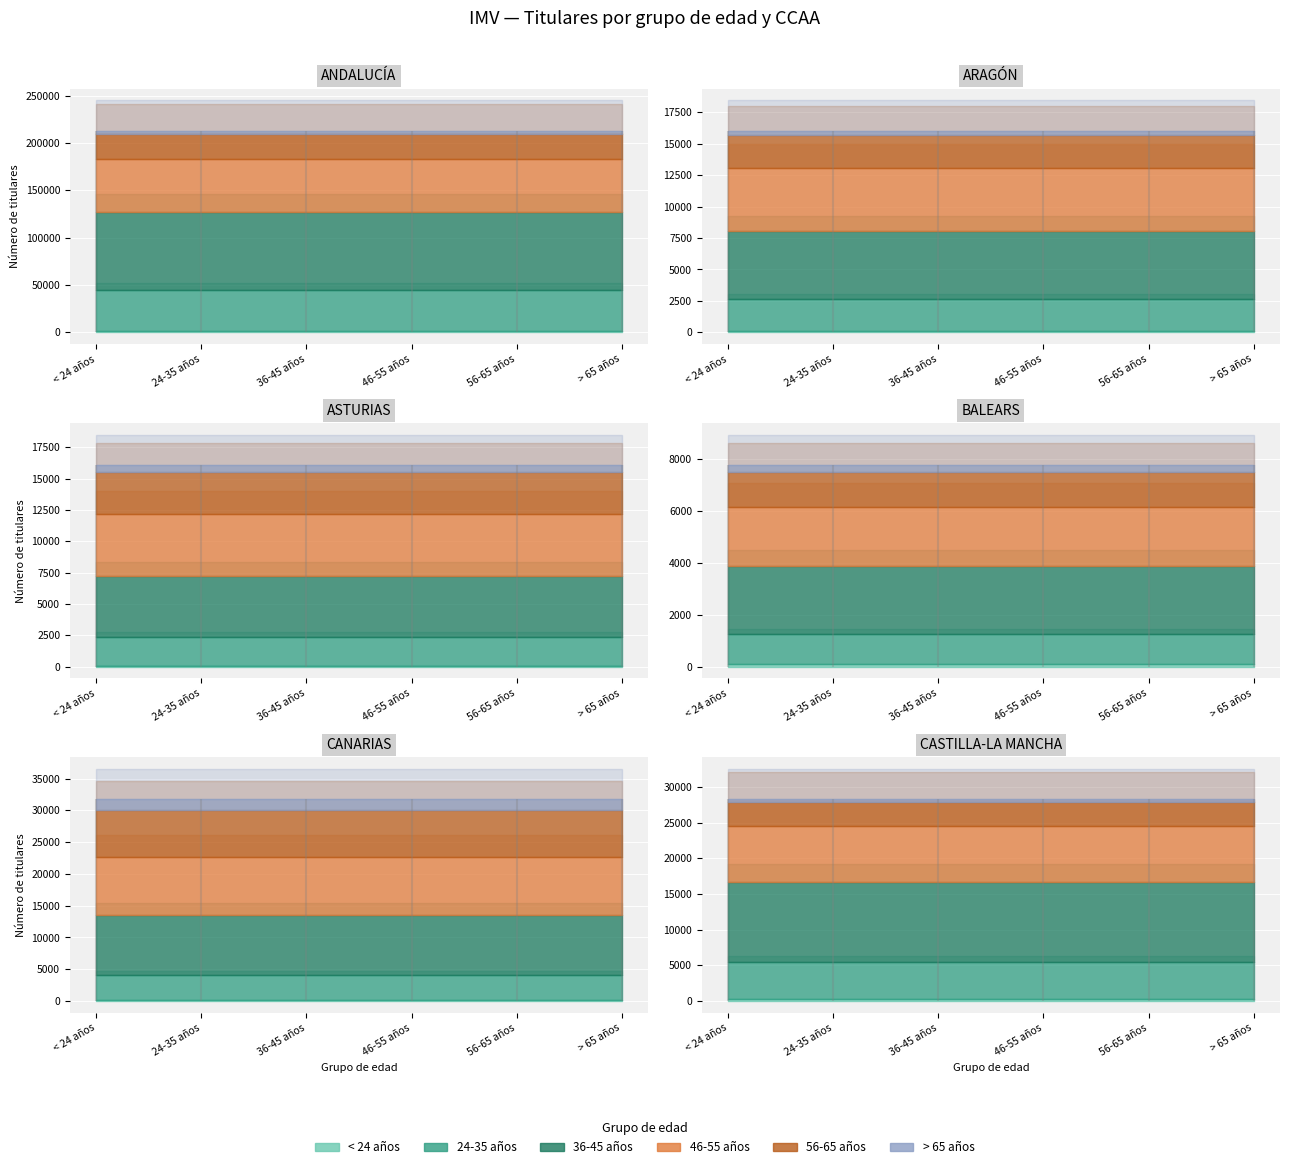

True or false: ASTURIAS and ARAGÓN cross at least once.

True